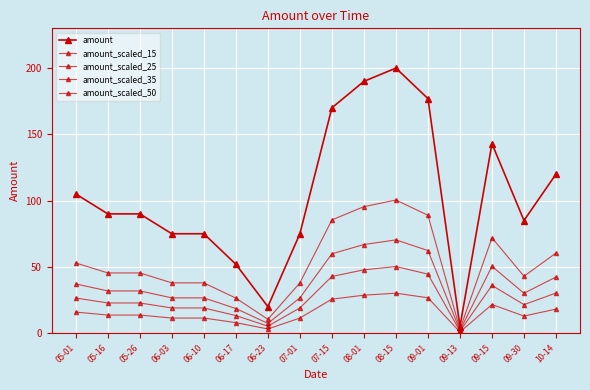

Which series changed the most between 09-01 and 09-15?

amount